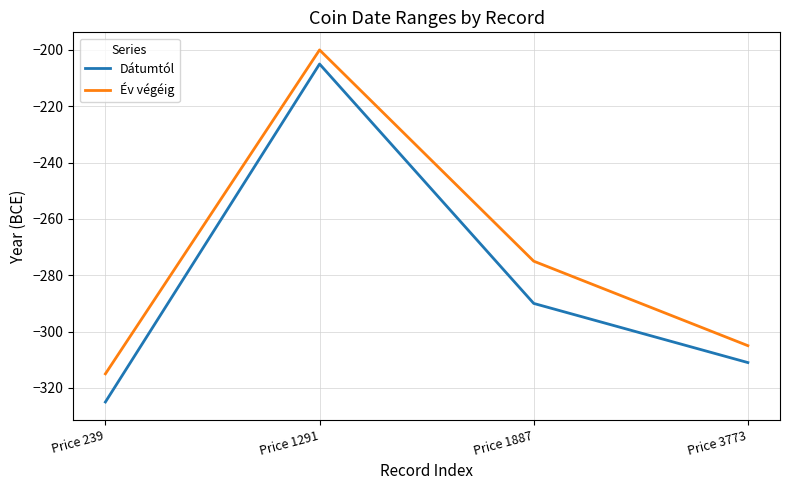

Reading left to right, transcribe all the data shown in this chart.

Dátumtól: -325	-205	-290	-311
Év végéig: -315	-200	-275	-305